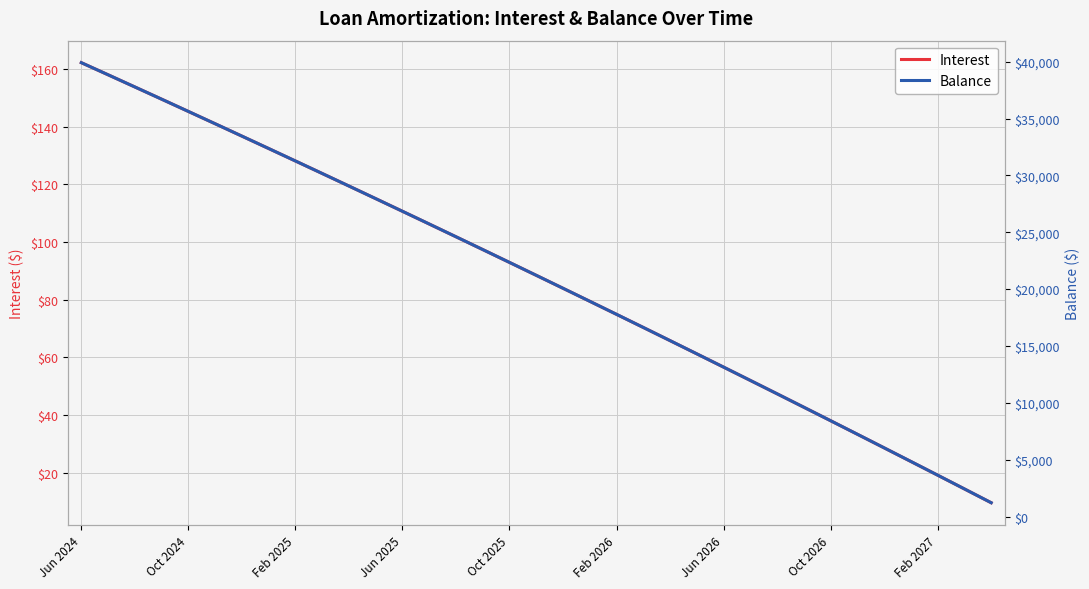

How many data points does each series have?

35